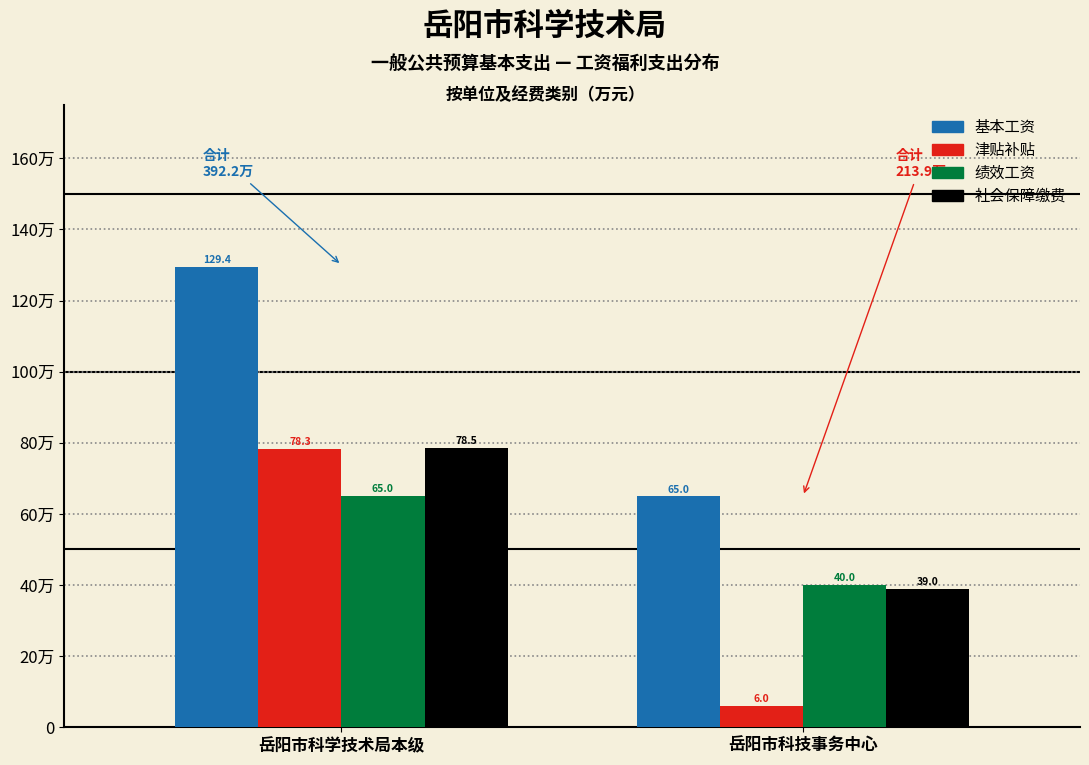

What are all the series names shown in the legend?

基本工资, 津贴补贴, 绩效工资, 社会保障缴费